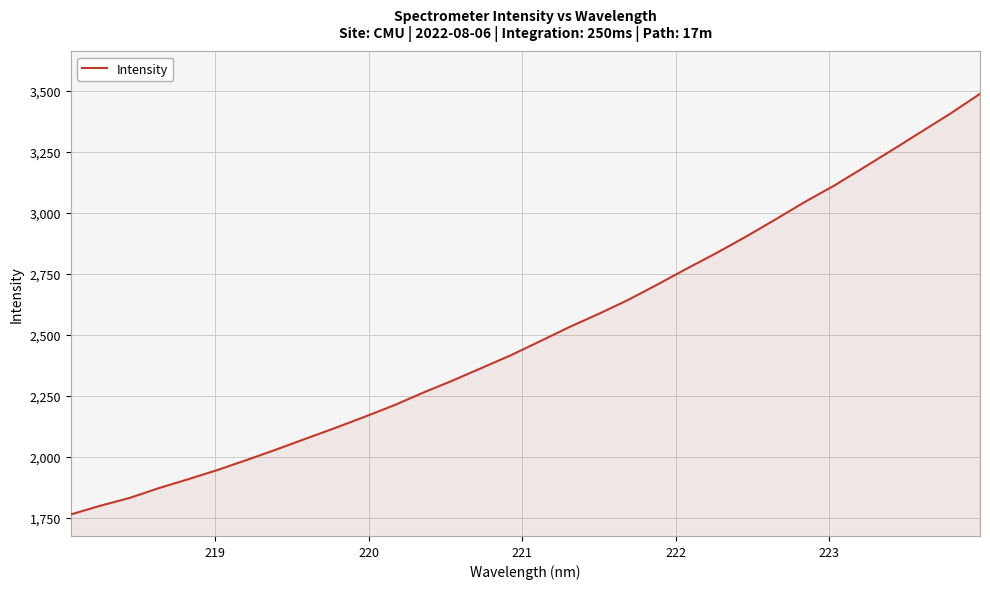

How many values are below 2473?

16